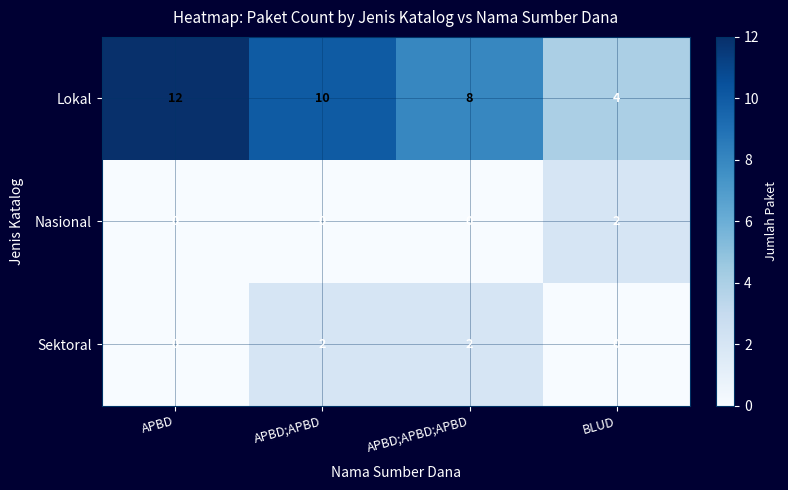

Rank the series at APBD;APBD;APBD from highest to lowest value.

Lokal, Sektoral, Nasional